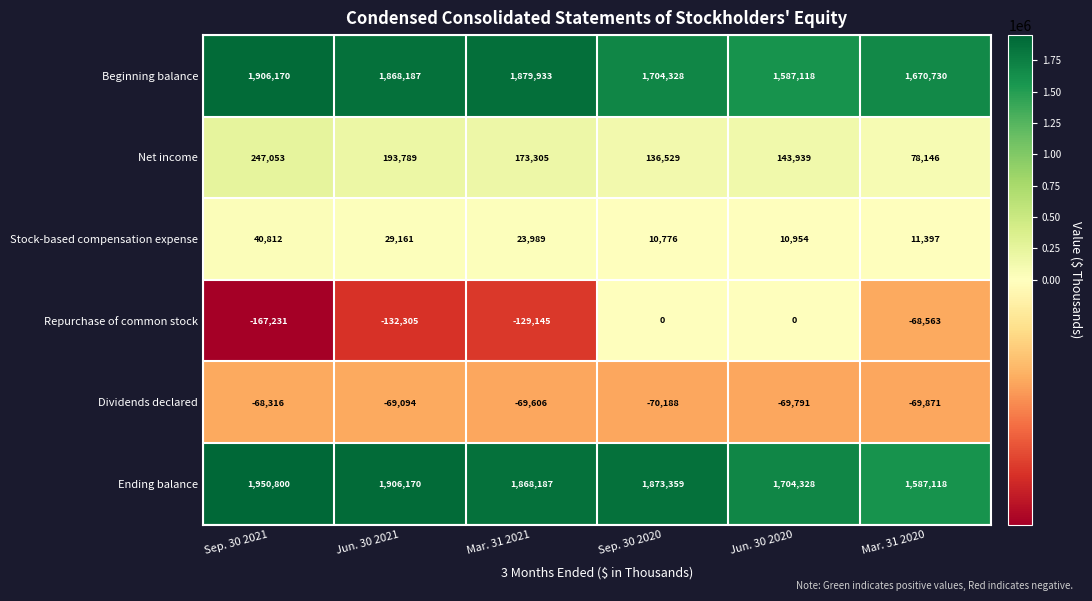

Which series has the largest total across all categories?

Ending balance